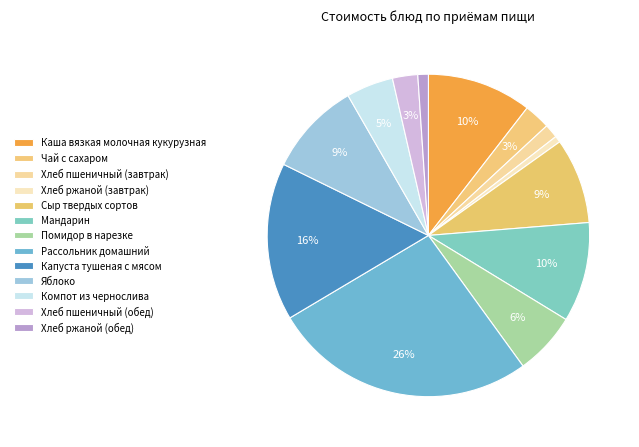

How many slices are in this pie chart?

13